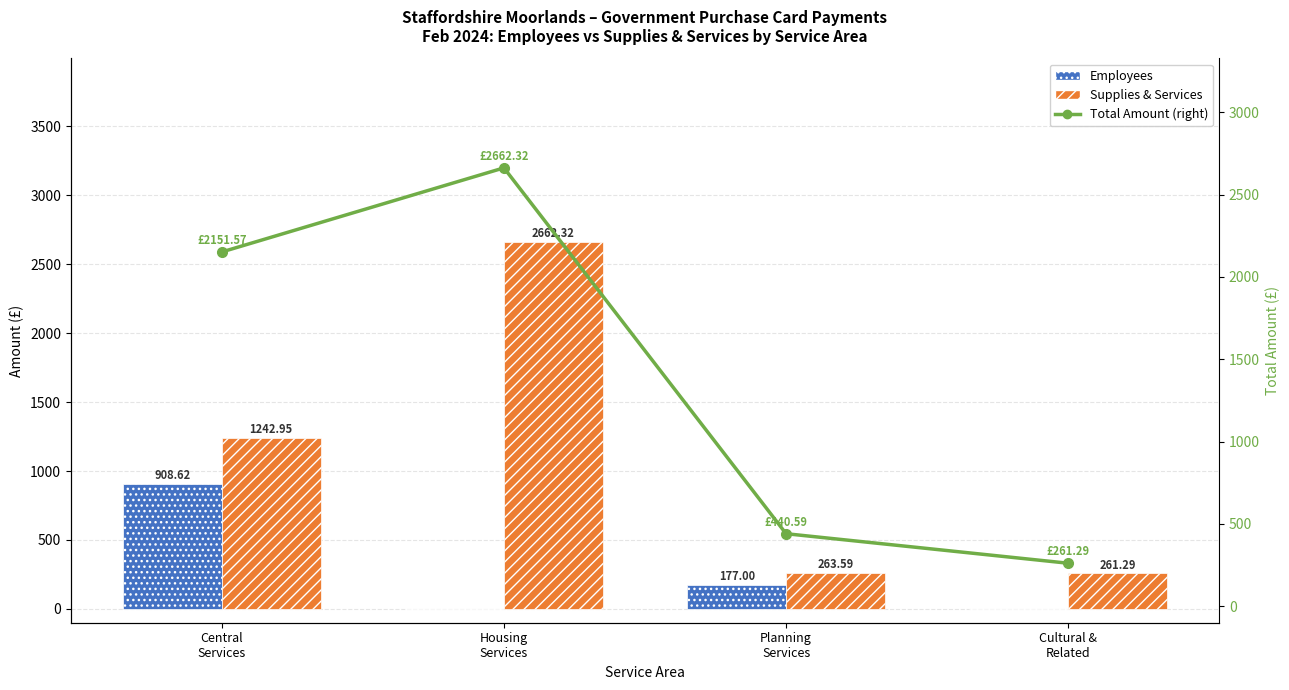

At which label is Employees closest to 454?

Planning
Services